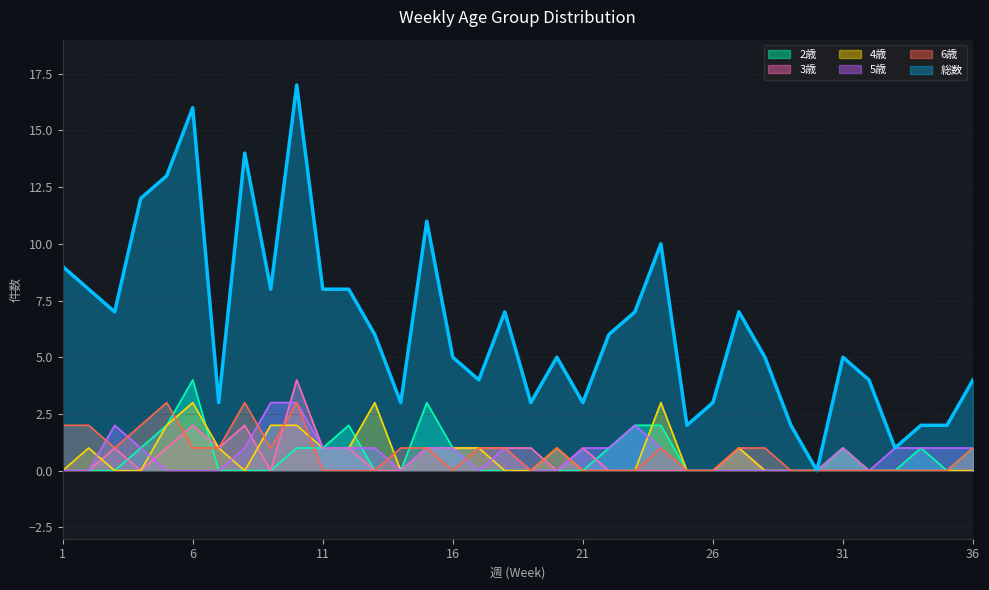

Which series has the largest total across all categories?

総数